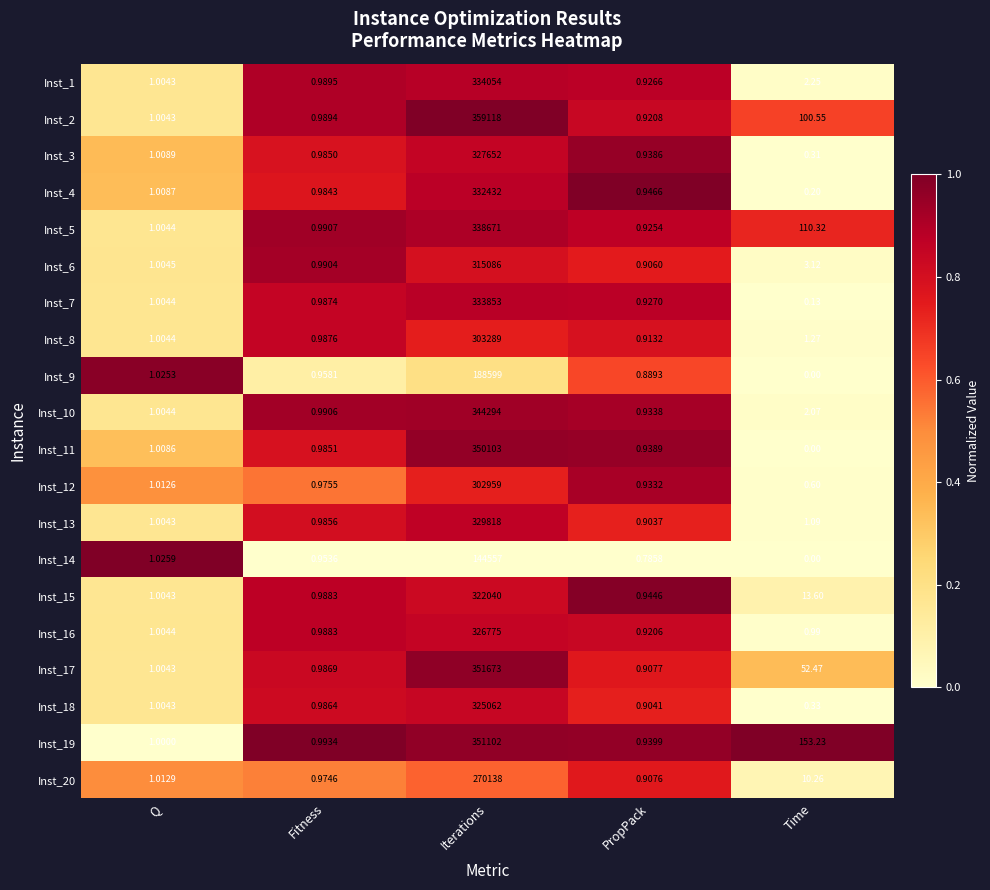

Is the value of Inst_16 at Iterations greater than the value of Inst_10 at PropPack?

Yes